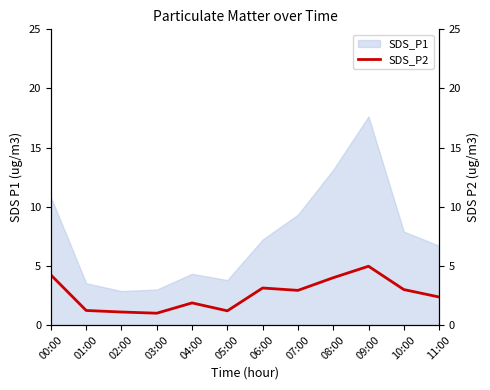

Is it true that the value at 00:00 is 1.1?

False